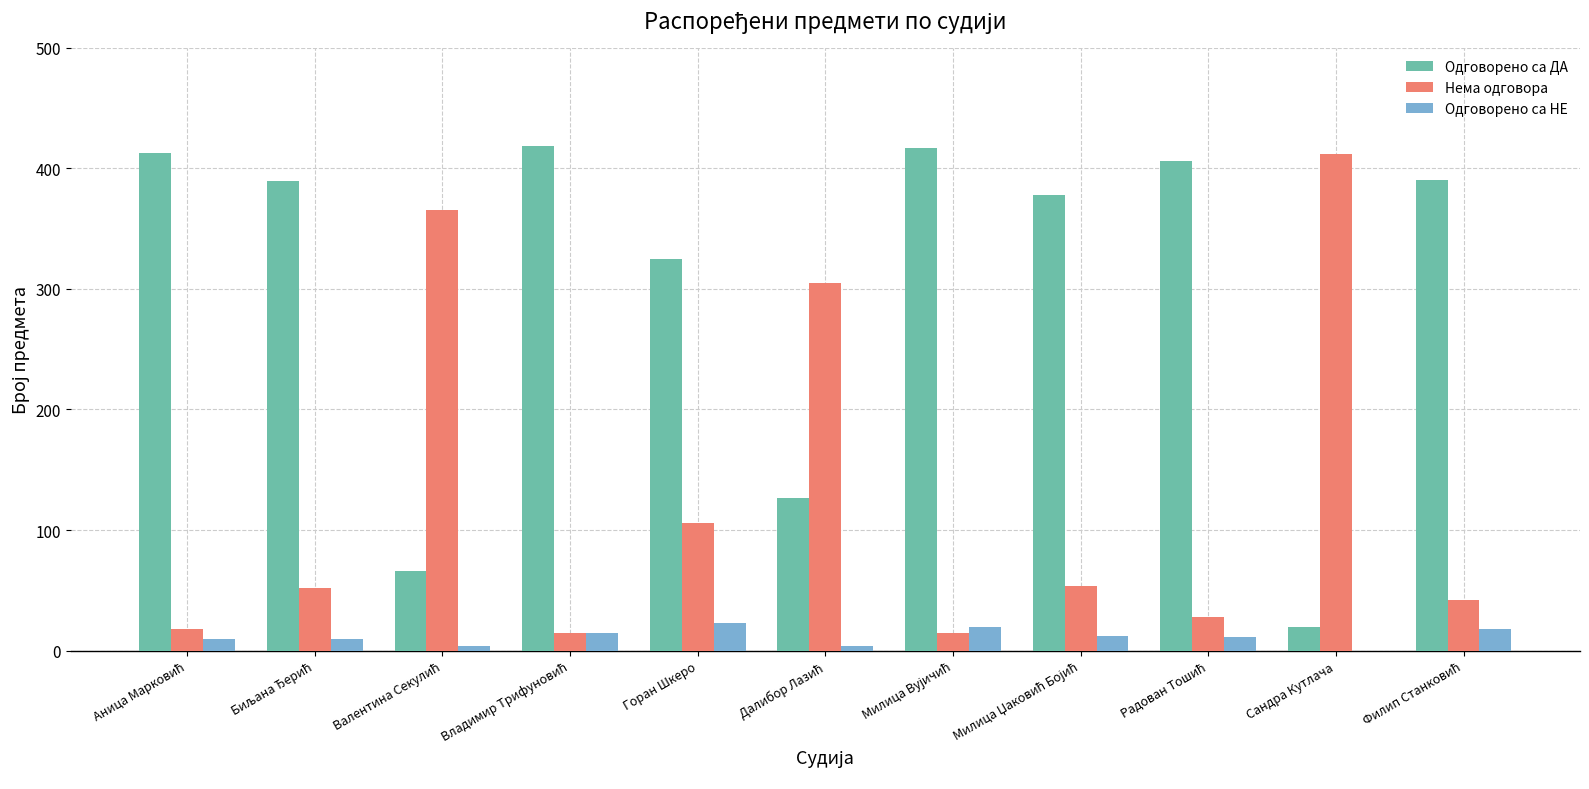

What are all the series names shown in the legend?

Одговорено са ДА, Нема одговора, Одговорено са НЕ